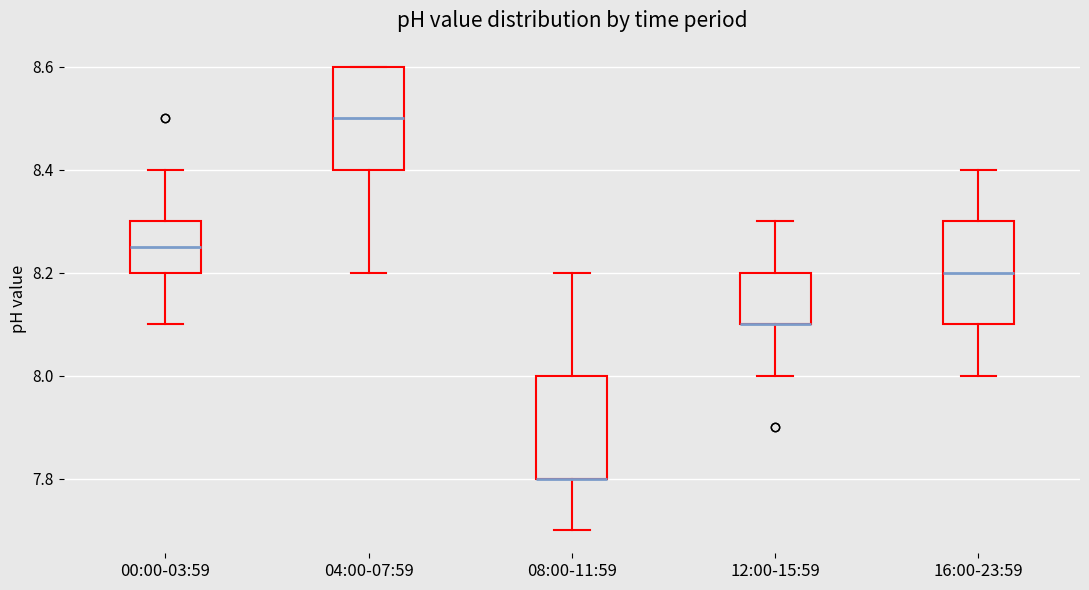

Reading left to right, read every box against the y-axis: the position of its median line, the range the box covers, and the ends of its whiskers. The values are not printed on the chart, so give them approximately, as read against the axis.

00:00-03:59: median 8.26, box 8.20 to 8.30, whiskers 8.10 to 8.40
04:00-07:59: median 8.50, box 8.40 to 8.60, whiskers 8.20 to 8.60
08:00-11:59: median 7.80 (drawn on the box's lower edge), box 7.80 to 8.00, whiskers 7.70 to 8.20
12:00-15:59: median 8.10 (drawn on the box's lower edge), box 8.10 to 8.20, whiskers 8.00 to 8.30
16:00-23:59: median 8.20, box 8.10 to 8.30, whiskers 8.00 to 8.40